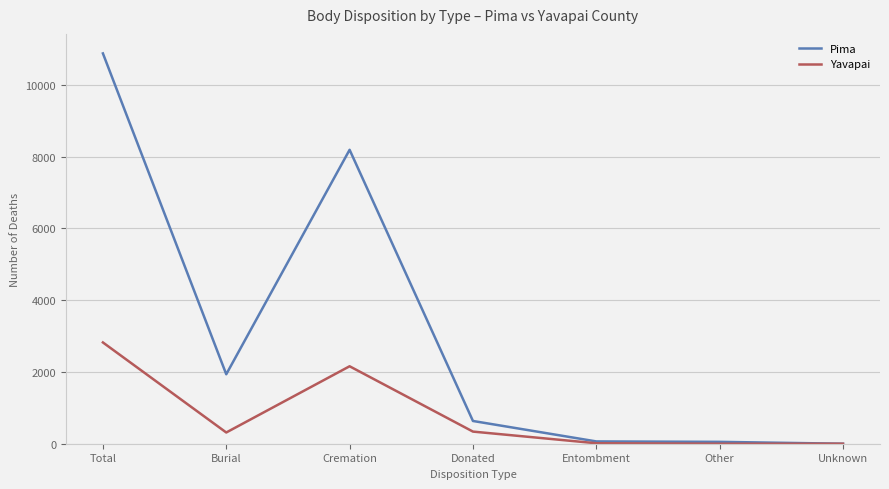

Rank the series by their maximum value, from lowest to highest.

Yavapai, Pima